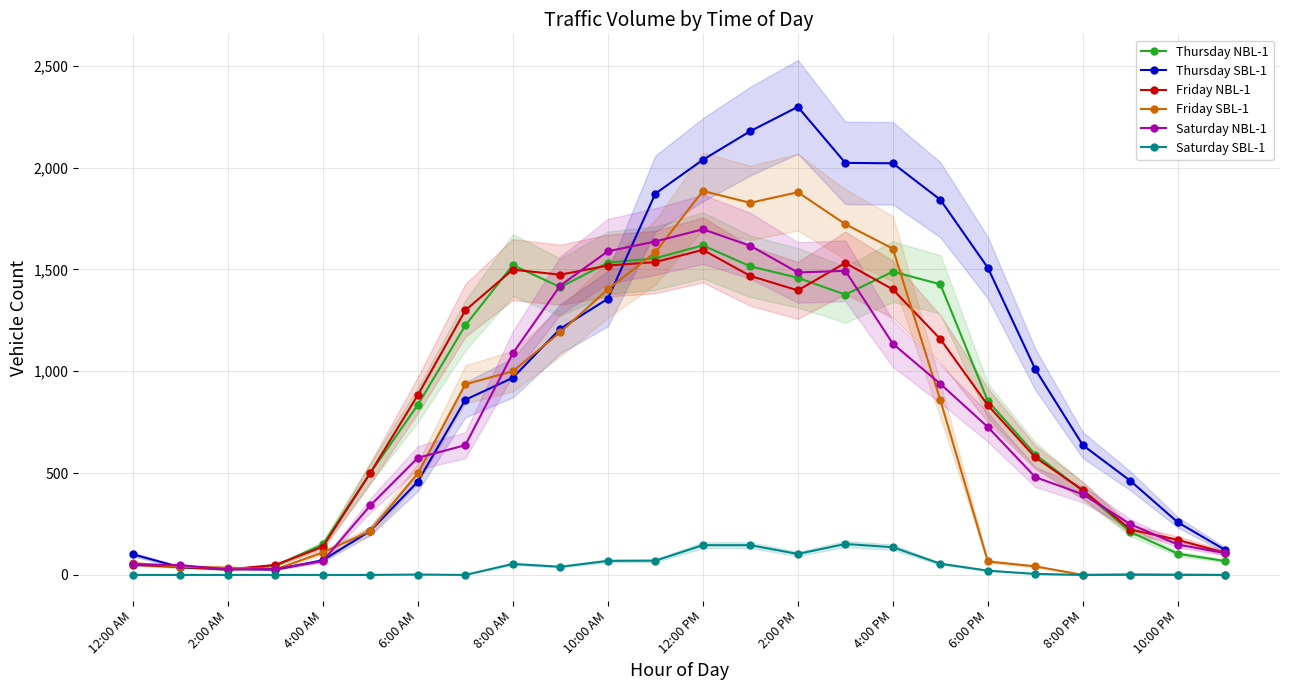

What is the maximum value shown in the chart?

2298